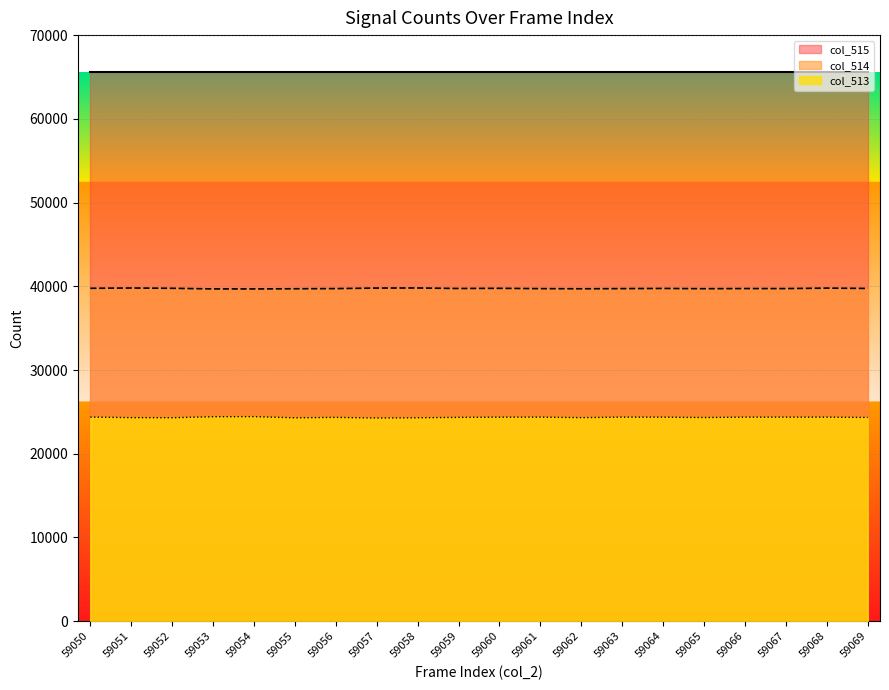

True or false: col_513 and col_514 cross at least once.

False